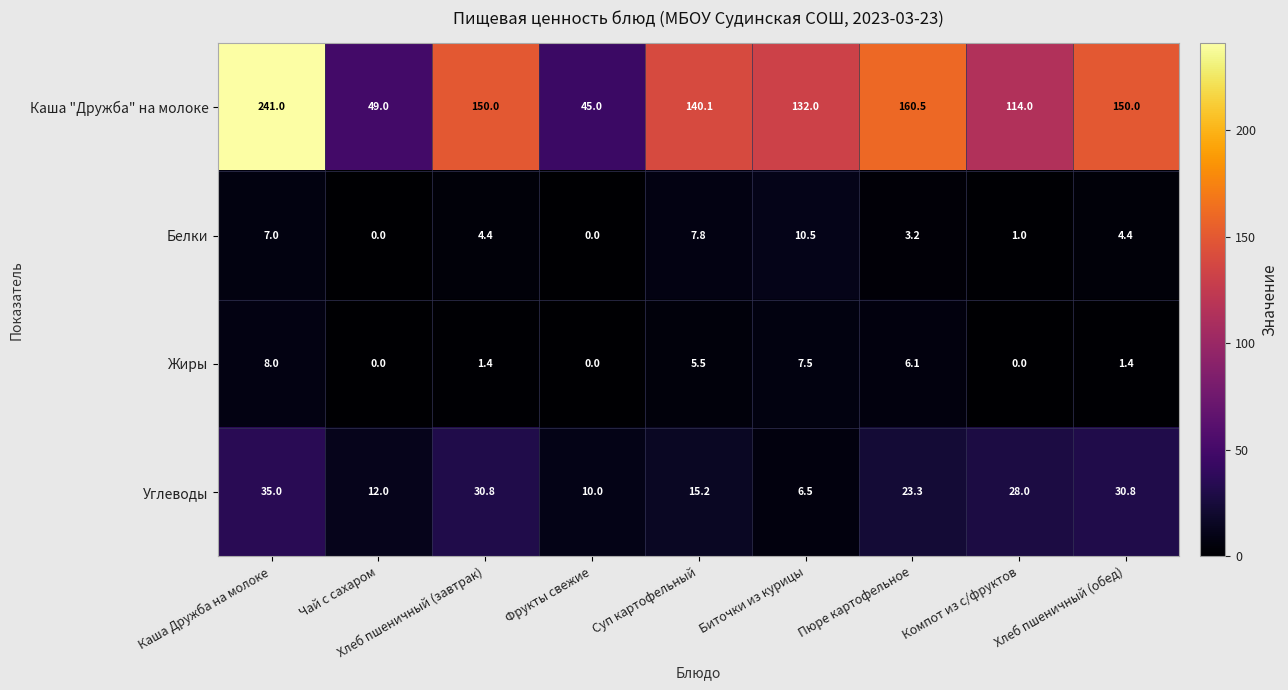

Which series has the widest spread of values?

Каша "Дружба" на молоке